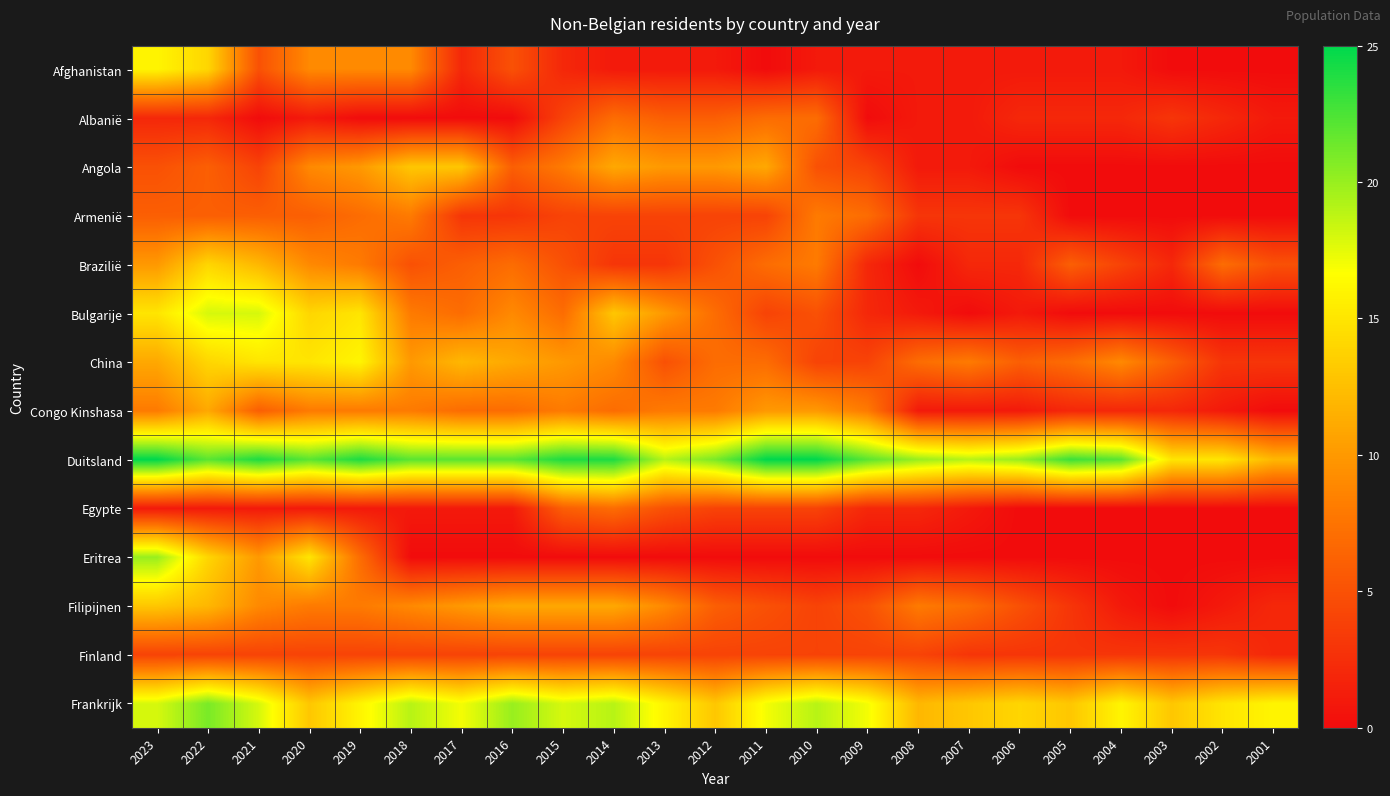

What is the spread (max minus min) of values at 2005?

23